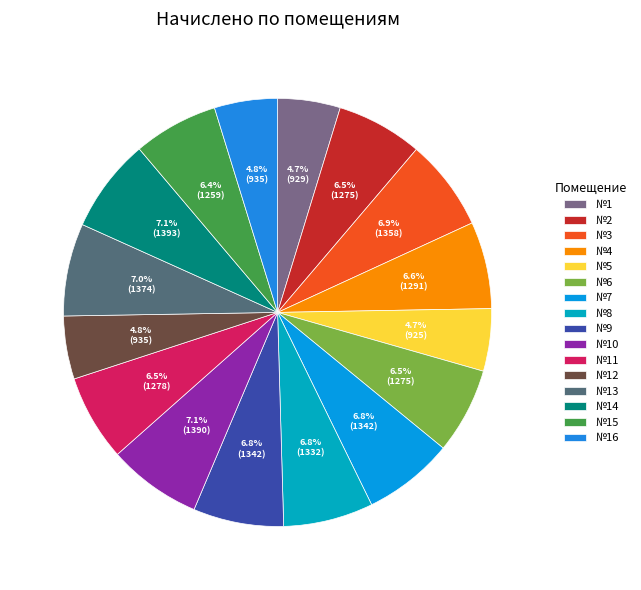

Count the number of slices in the pie.

16